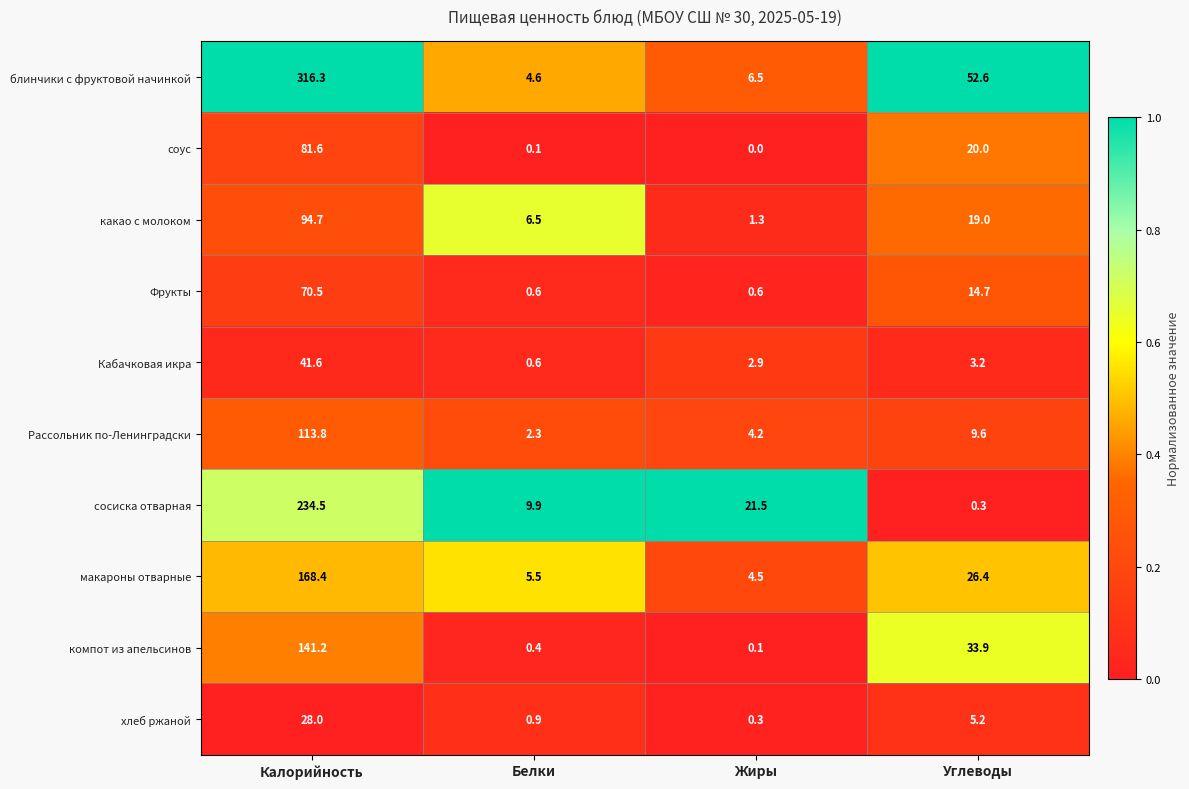

True or false: блинчики с фруктовой начинкой has a value of 35.5 at Углеводы.

False